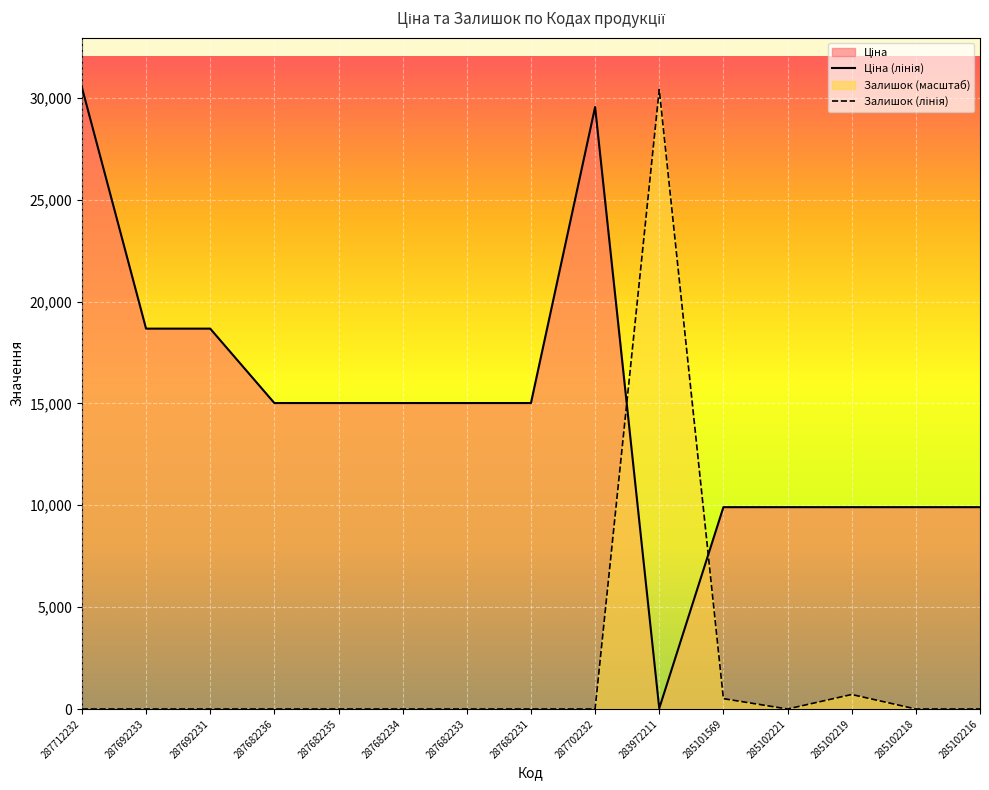

What is the label of the 4th point from the right?

285102221